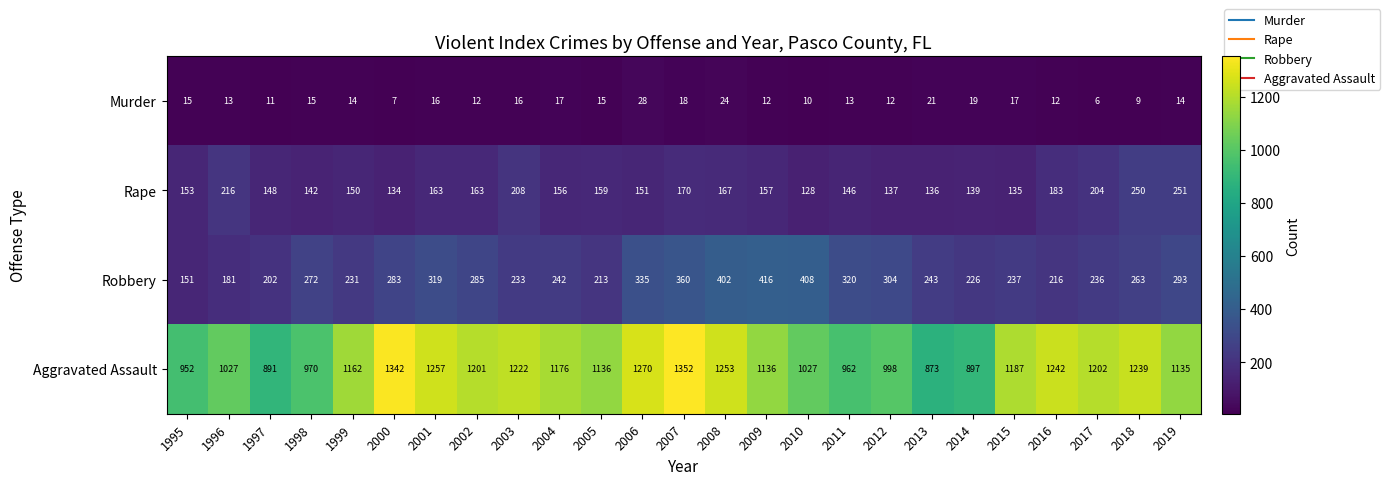

True or false: Rape has a value of 320 at 1996.

False